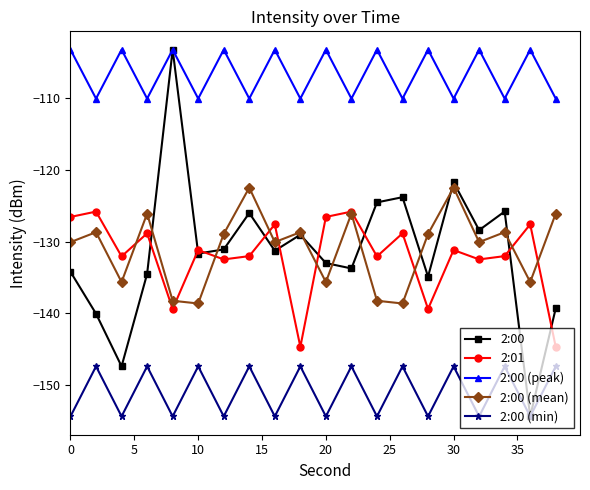

What is the difference between the maximum and minimum values in the 2:00 (mean) series?

16.2